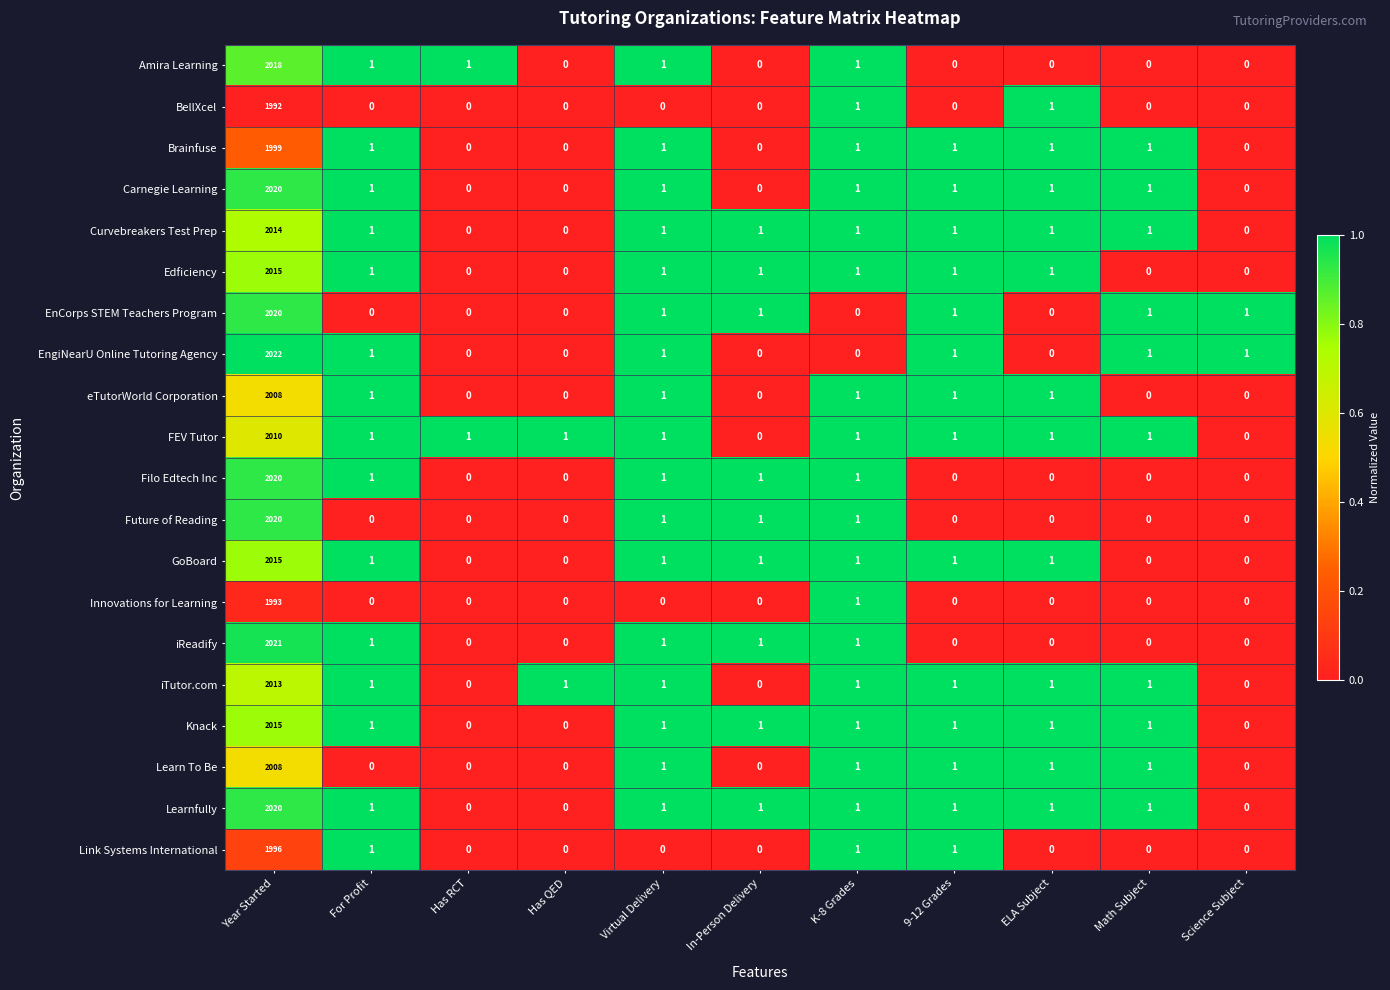

Is it true that EnCorps STEM Teachers Program equals 720 at Has QED?

False